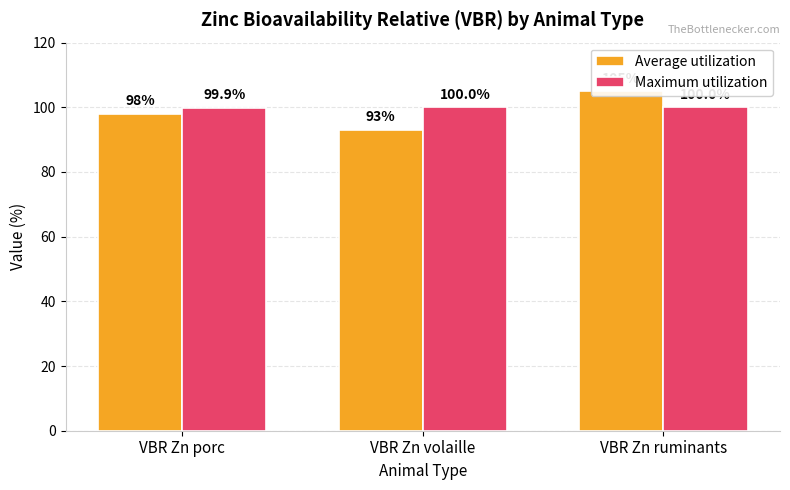

Which category has the highest value in the Maximum utilization series?

VBR Zn volaille